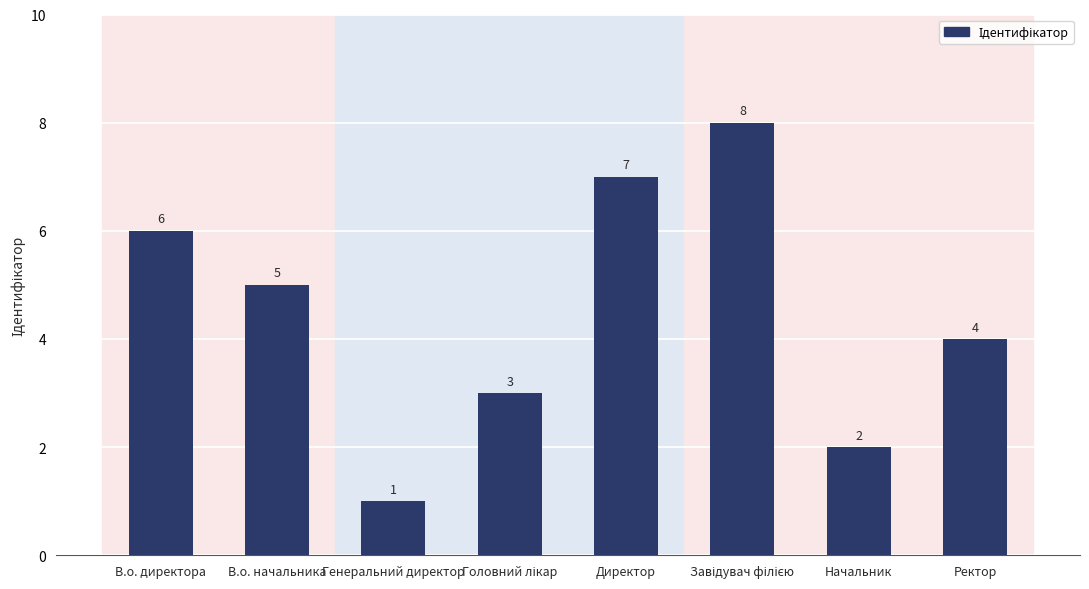

Reading left to right, transcribe all the data shown in this chart.

6	5	1	3	7	8	2	4